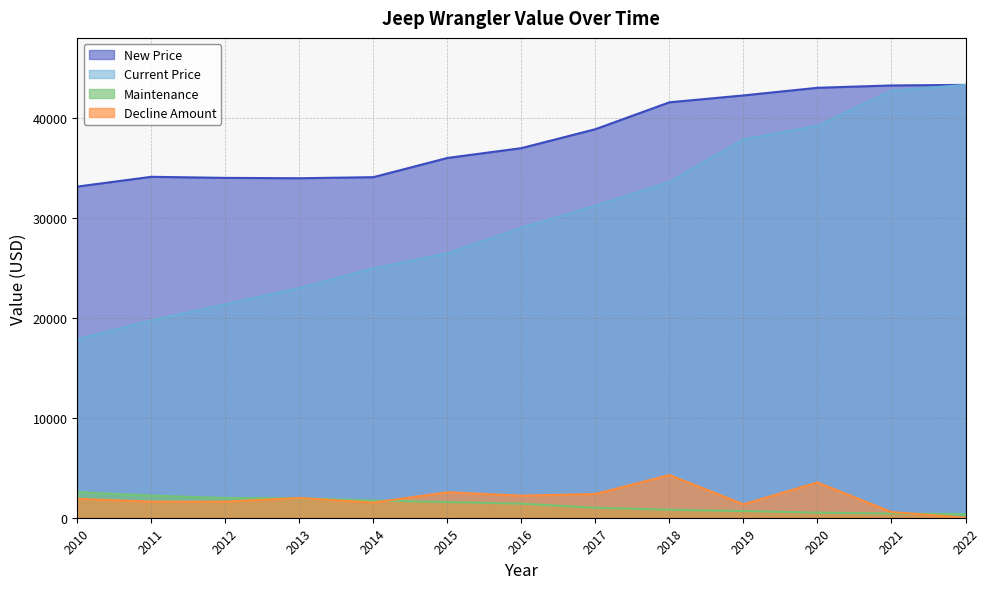

Rank the series at 2021 from highest to lowest value.

New Price, Current Price, Decline Amount, Maintenance